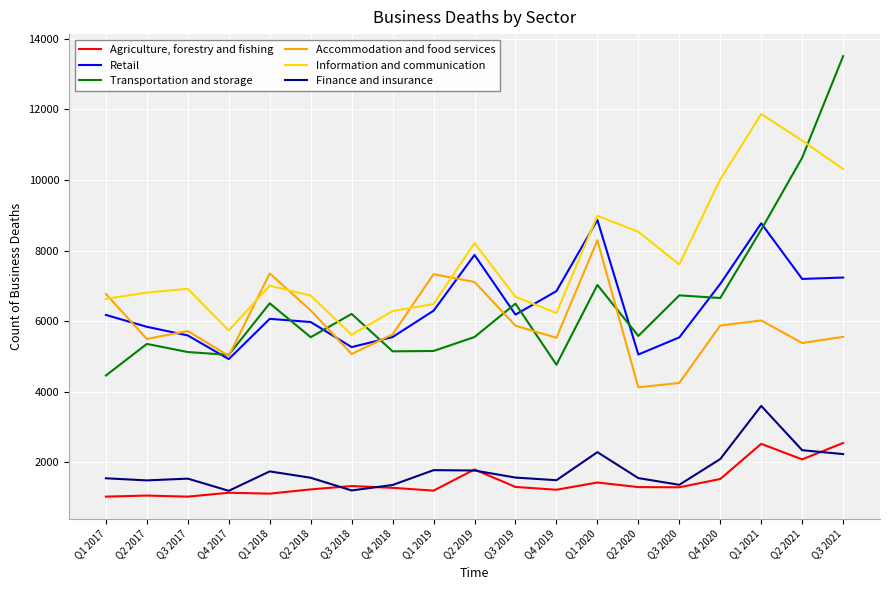

Is the value of Retail at Q1 2018 greater than the value of Finance and insurance at Q2 2018?

Yes